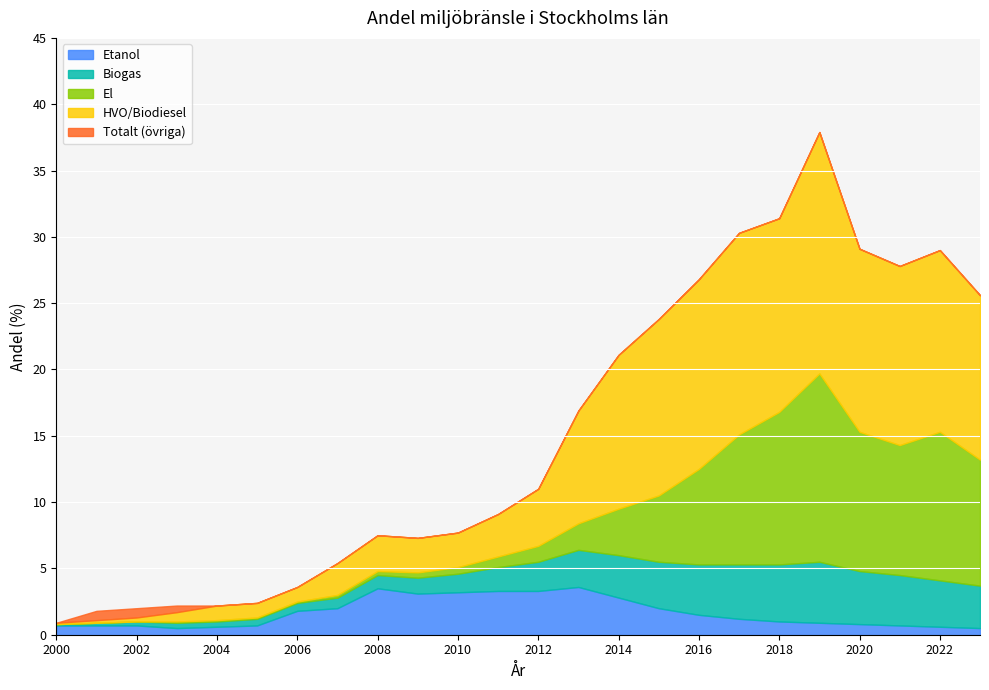

Which label corresponds to the largest value in the chart?

2019